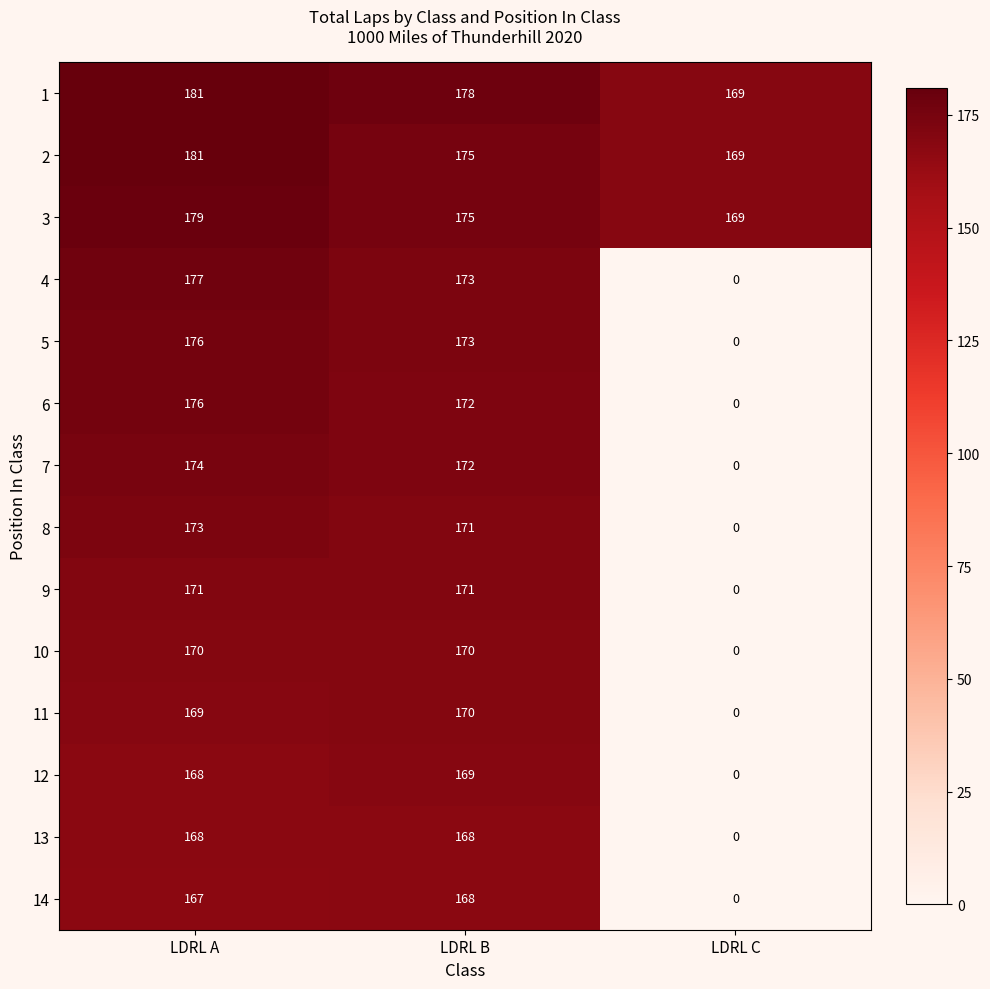

List the labels in order of 11 value, largest first.

LDRL B, LDRL A, LDRL C